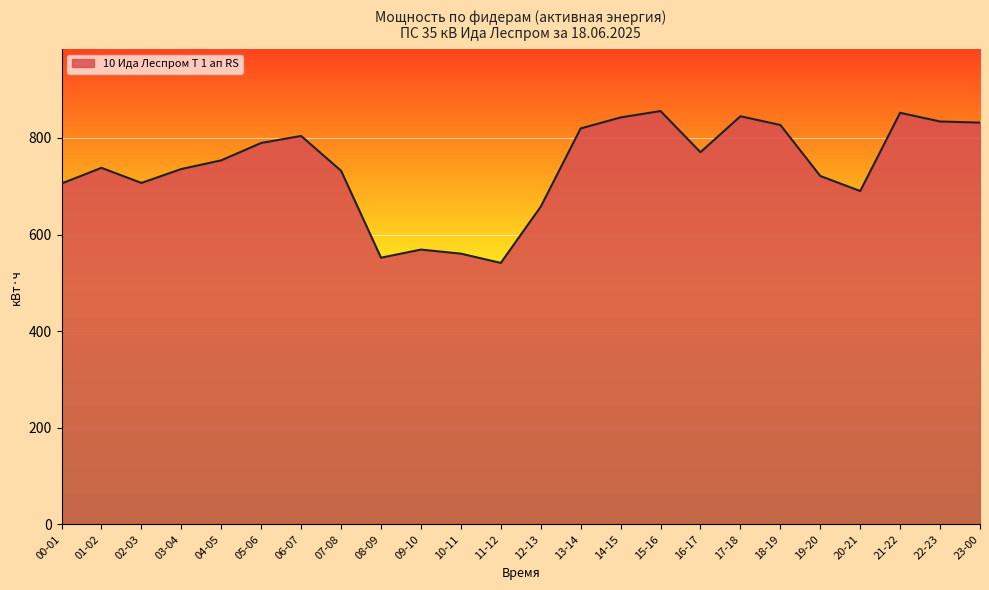

What is the difference between the values at 15-16 and 02-03?

148.8